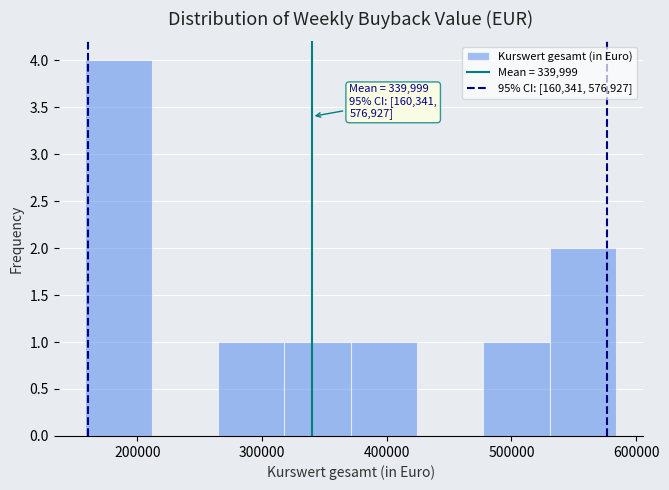

Over which range of the x-axis is the bar tallest?

160000 to 210000